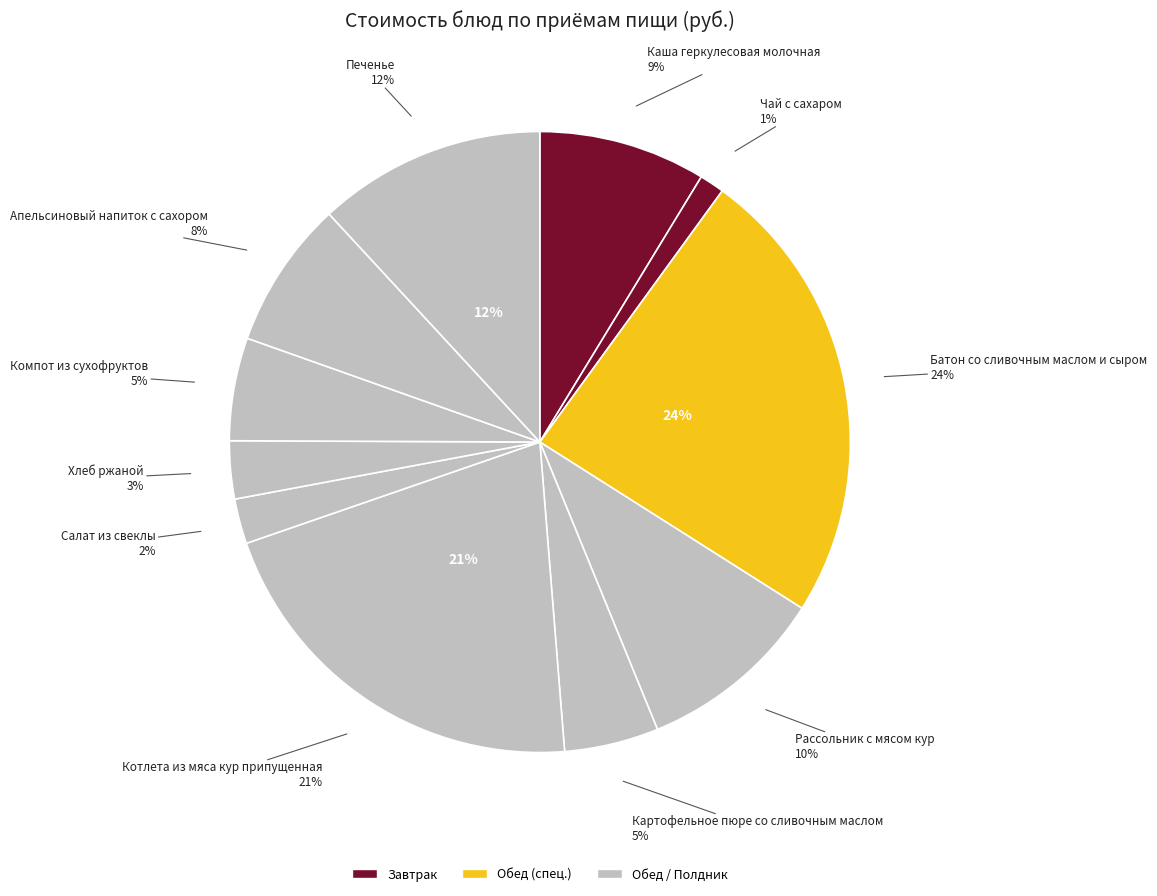

To the nearest percent, what percentage of the pie is Чай с сахаром?

1%